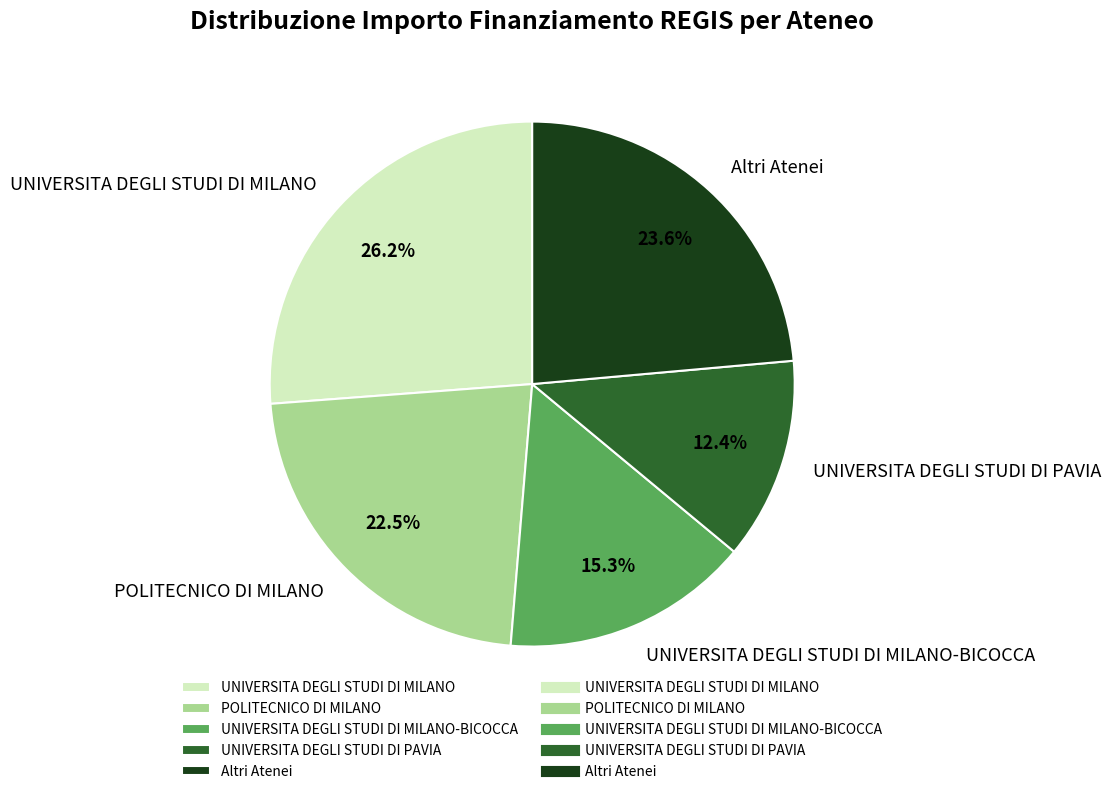

What percentage is the UNIVERSITA DEGLI STUDI DI MILANO slice, to the nearest percent?

26%